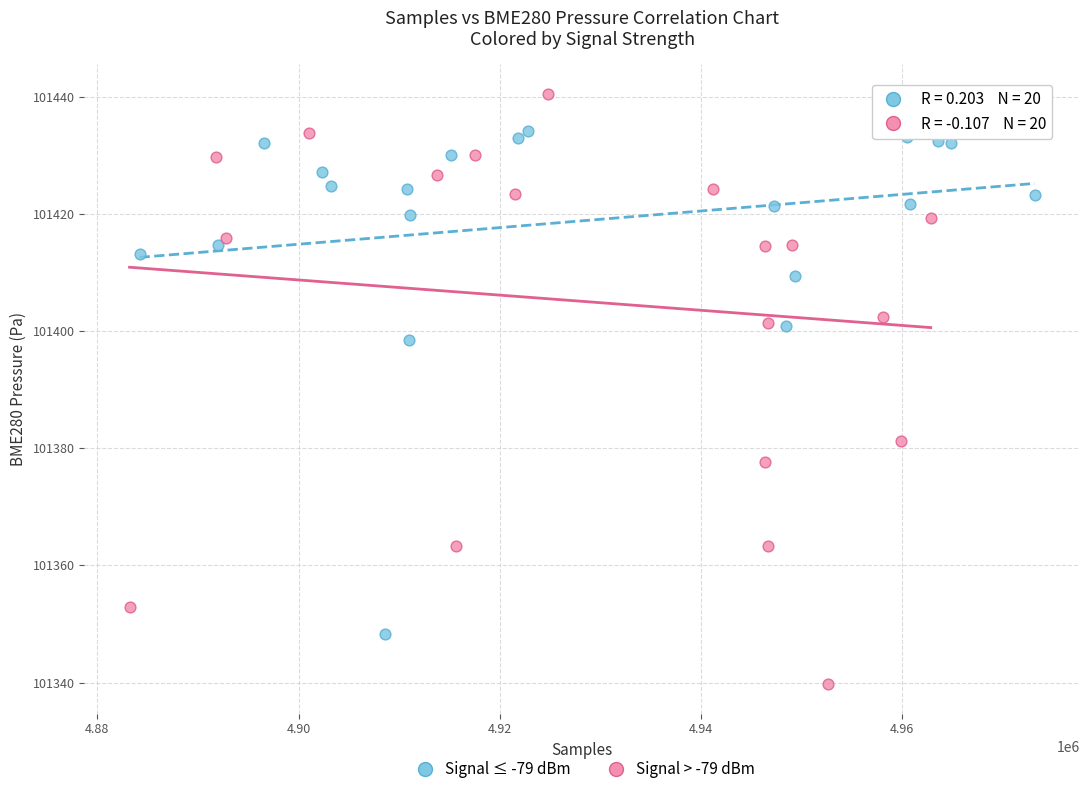

Which series contains the highest Y value?

Signal > -79 dBm